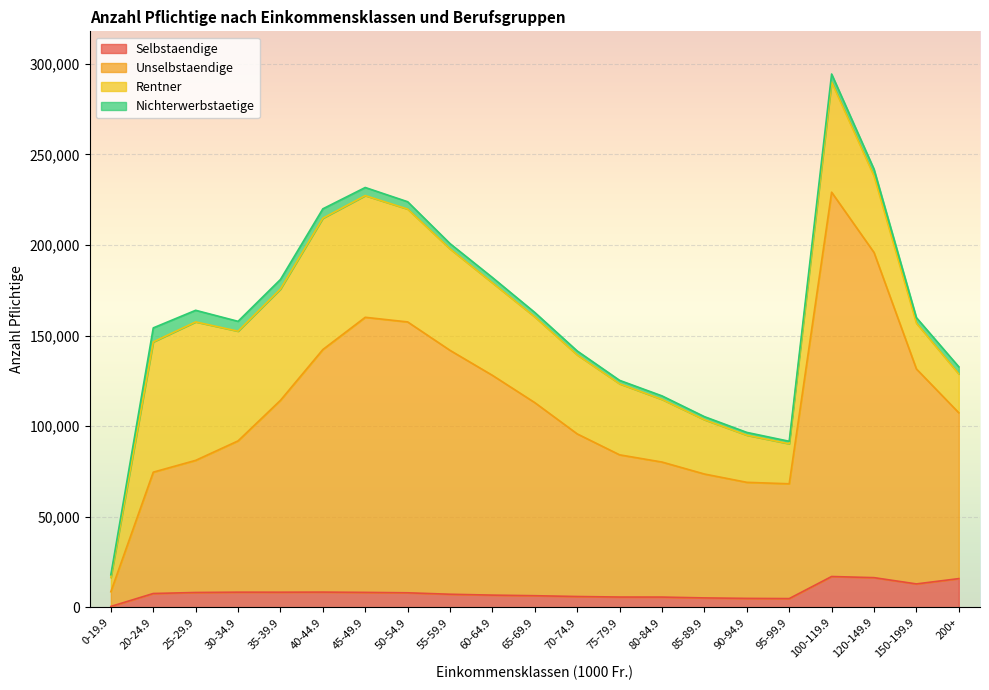

How many categories are shown in the chart?

21